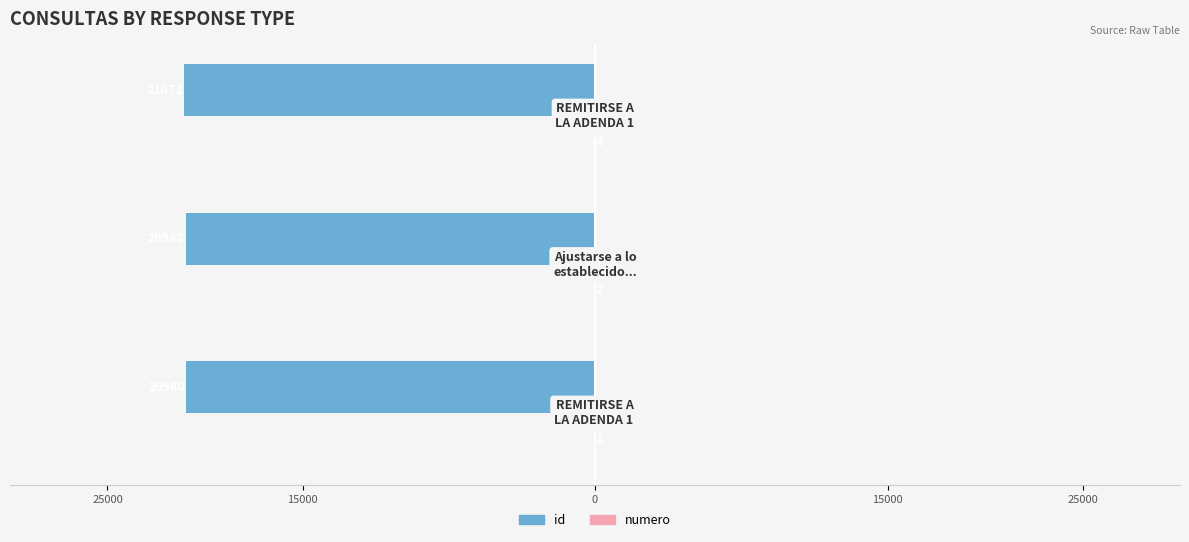

Reading left to right, transcribe all the data shown in this chart.

id: -209.8	-209.8	-210.7
numero: 0.0	0.0	0.0